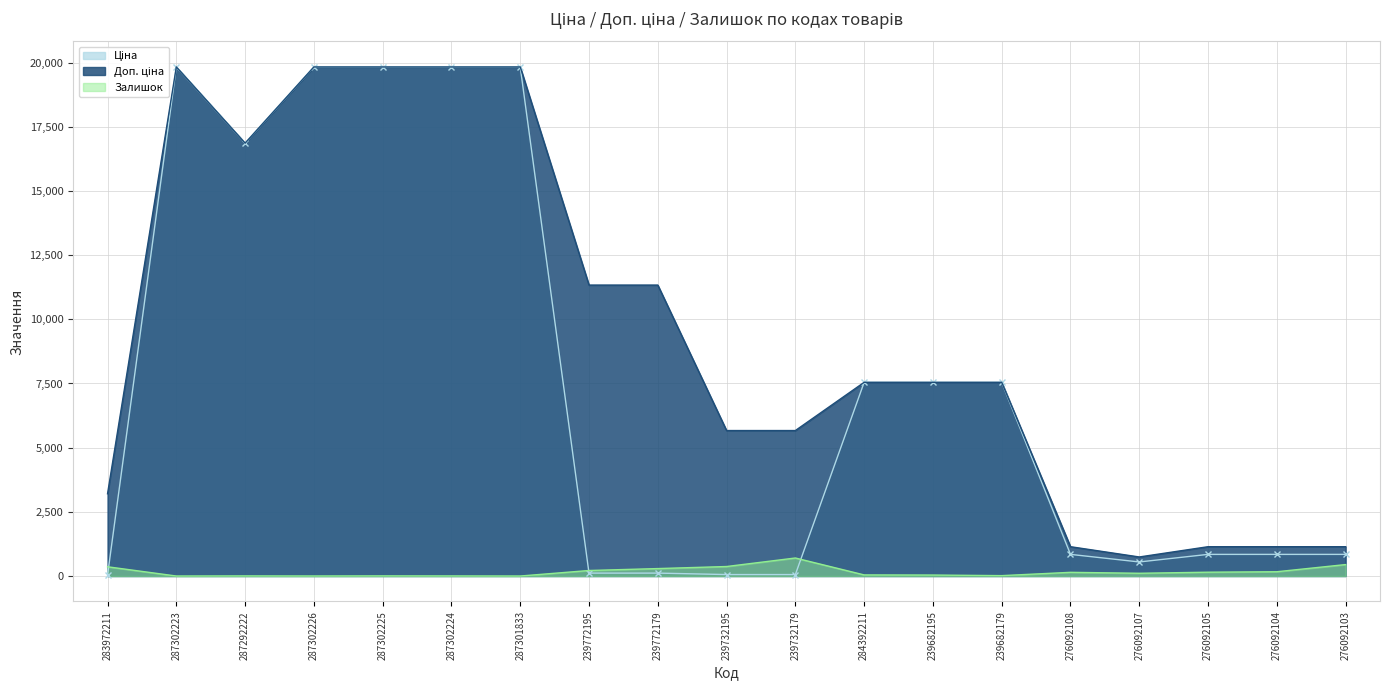

What is the difference between the Ціна values at 284392211 and 239772195?

7432.6